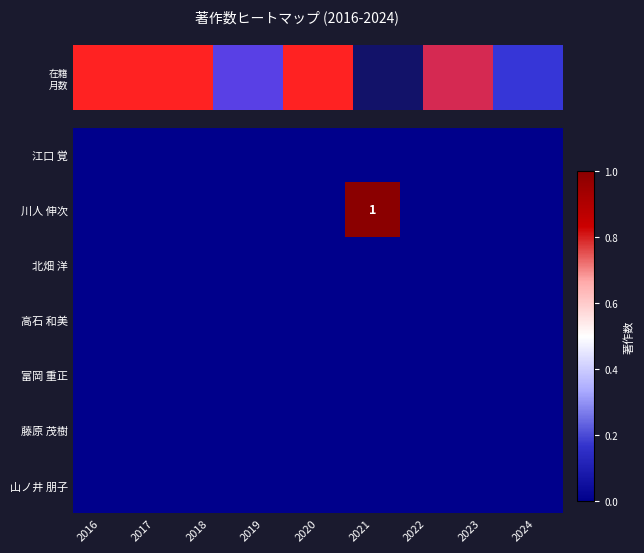

Count the number of data series in this chart.

7